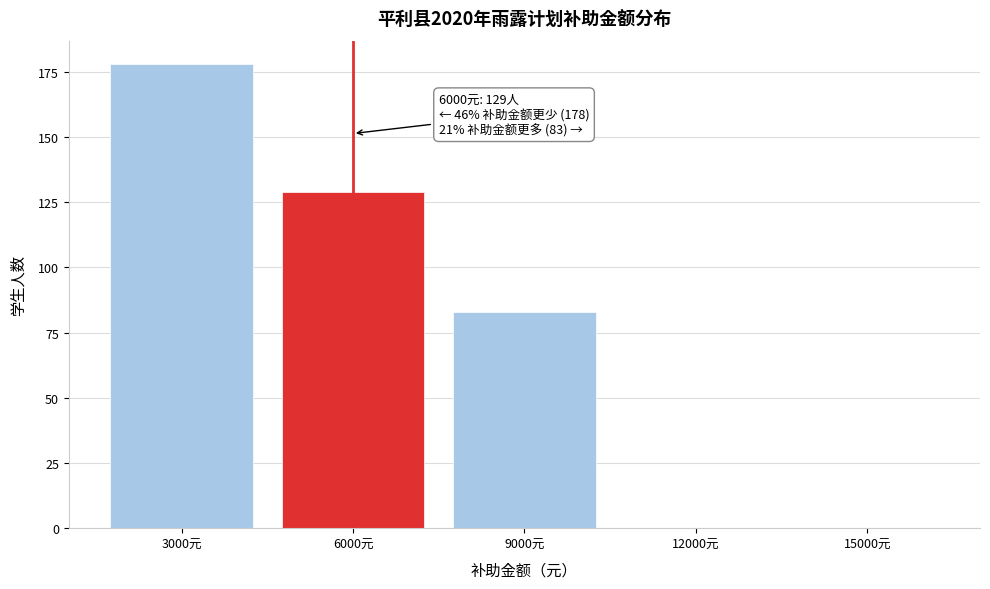

Reading left to right, extract all data points from this chart.

3000元=178	6000元=129	9000元=83	12000元=0	15000元=0